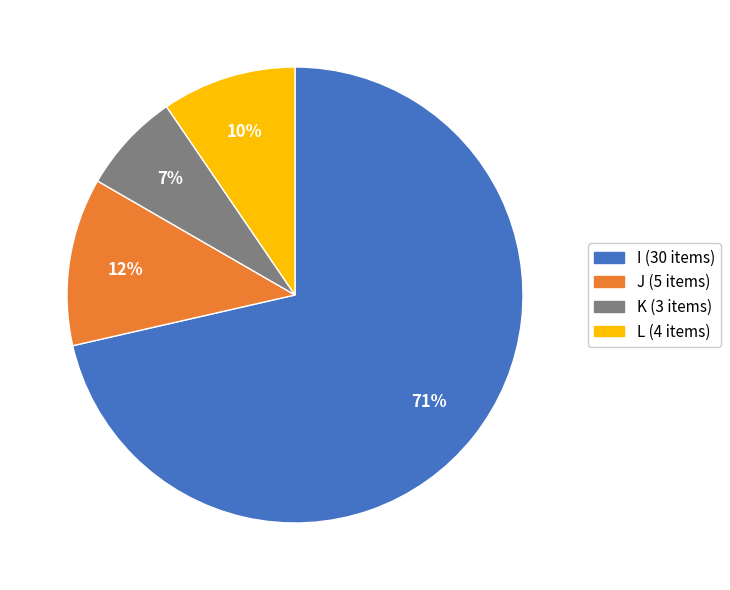

What is the ratio of the value at J to the value at K?

1.7